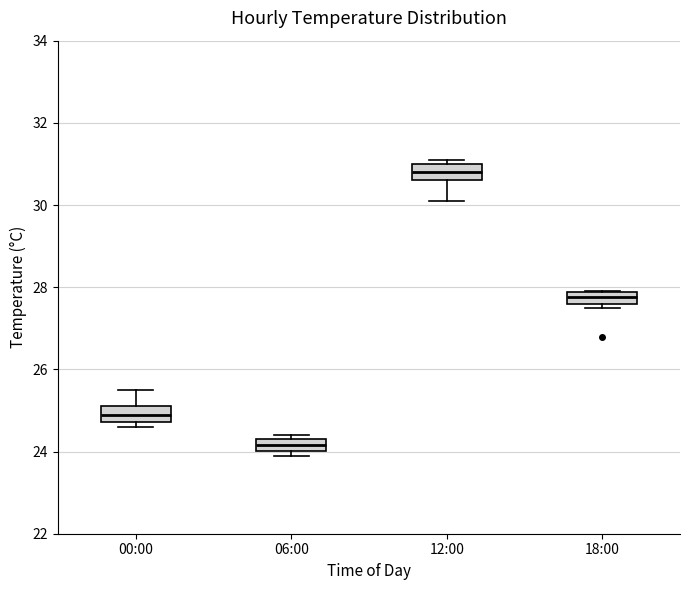

Which box has the highest median line?

12:00